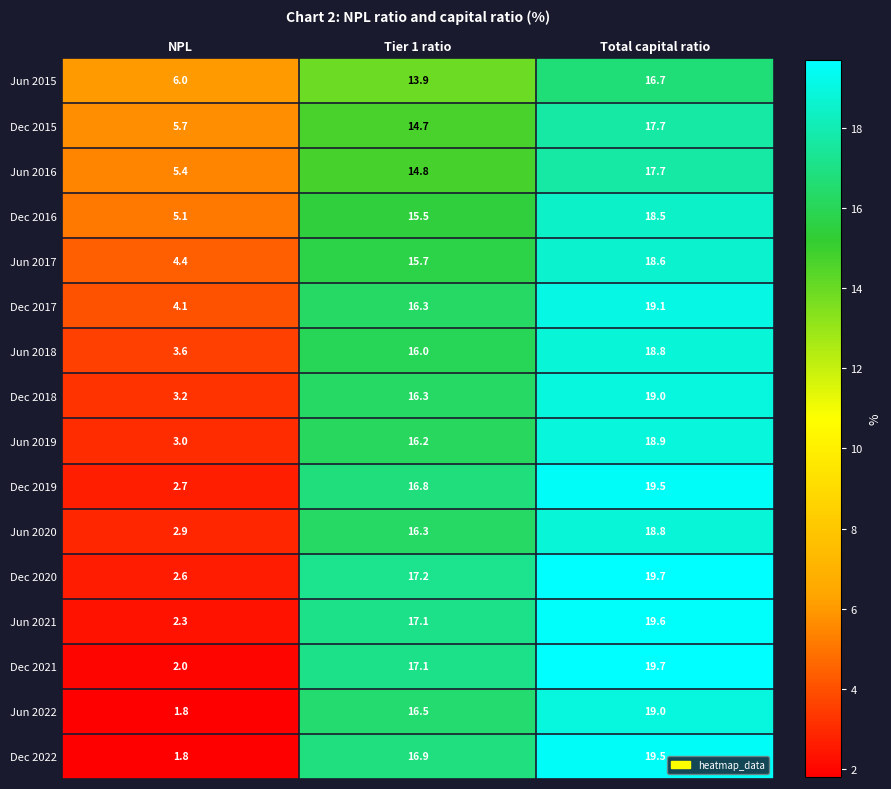

What is the difference between the highest and lowest values at NPL?

4.2